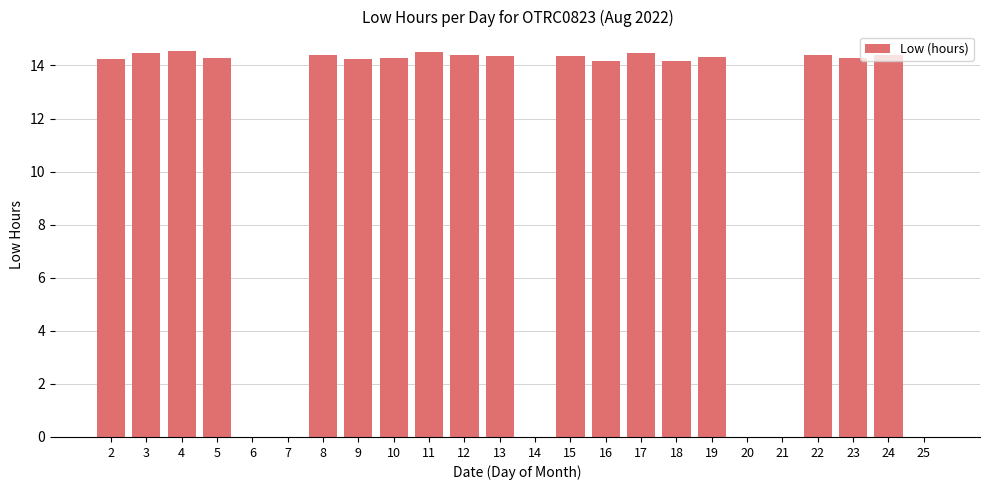

What is the greatest value displayed?

14.6